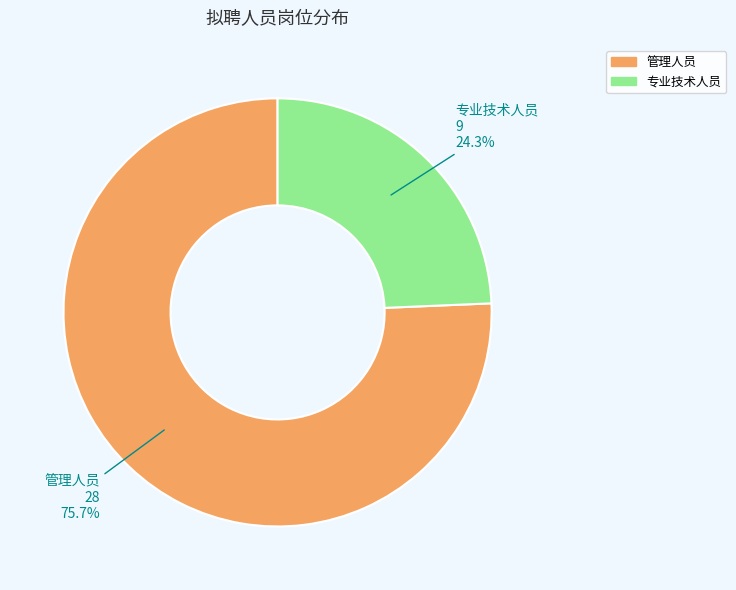

True or false: 专业技术人员 accounts for 24% of the total.

True